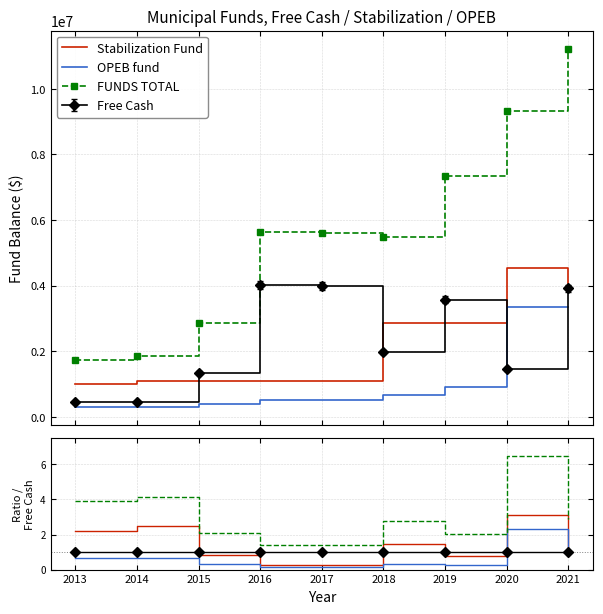

Which series changed the most between 2014 and 2015?

FUNDS TOTAL